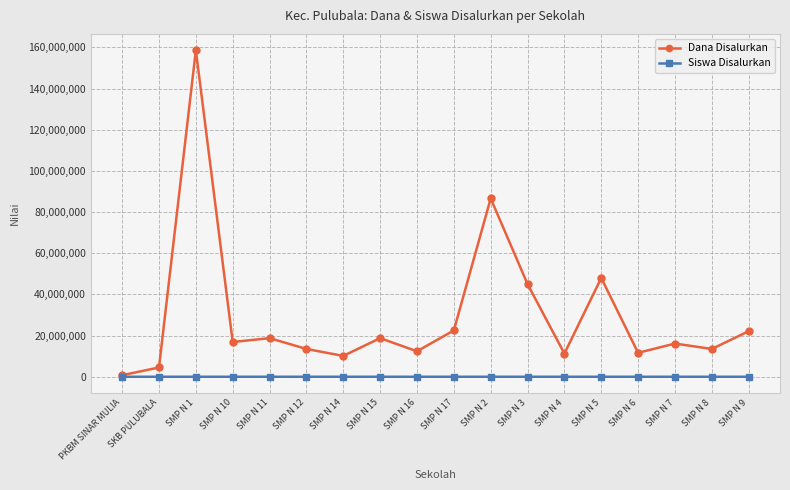

Which series has the largest range (max minus min)?

Dana Disalurkan